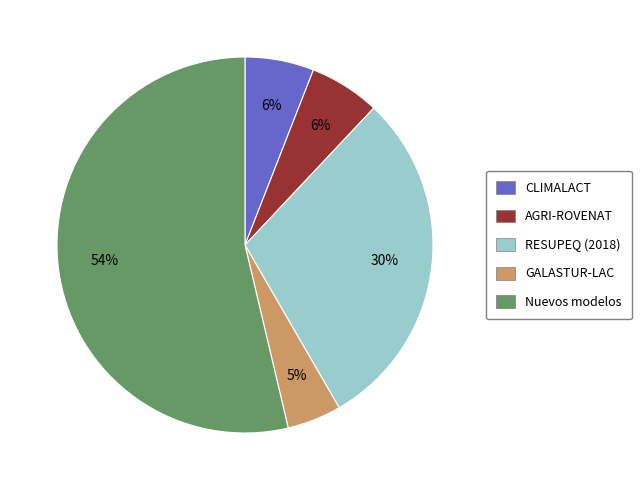

How many slices are in this pie chart?

5